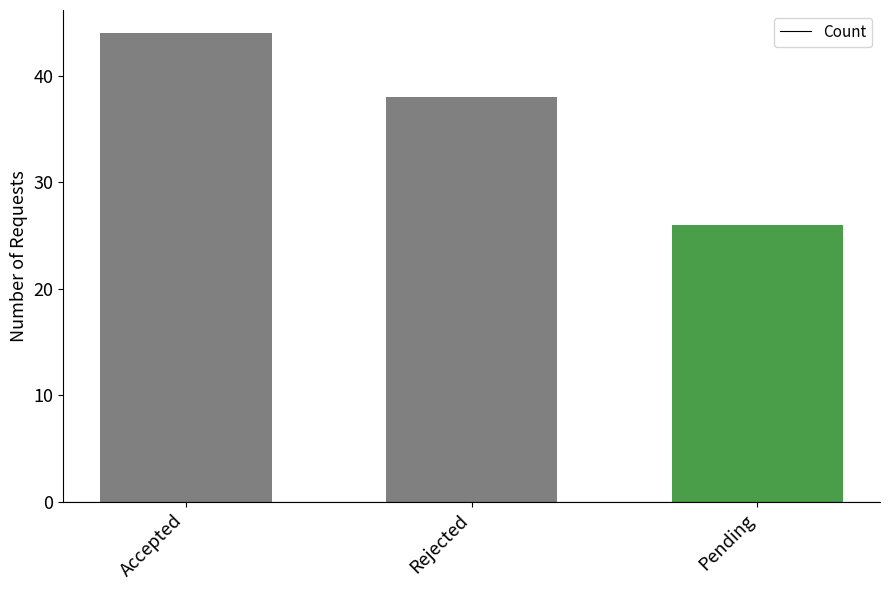

At which label is the value closest to 35?

Rejected